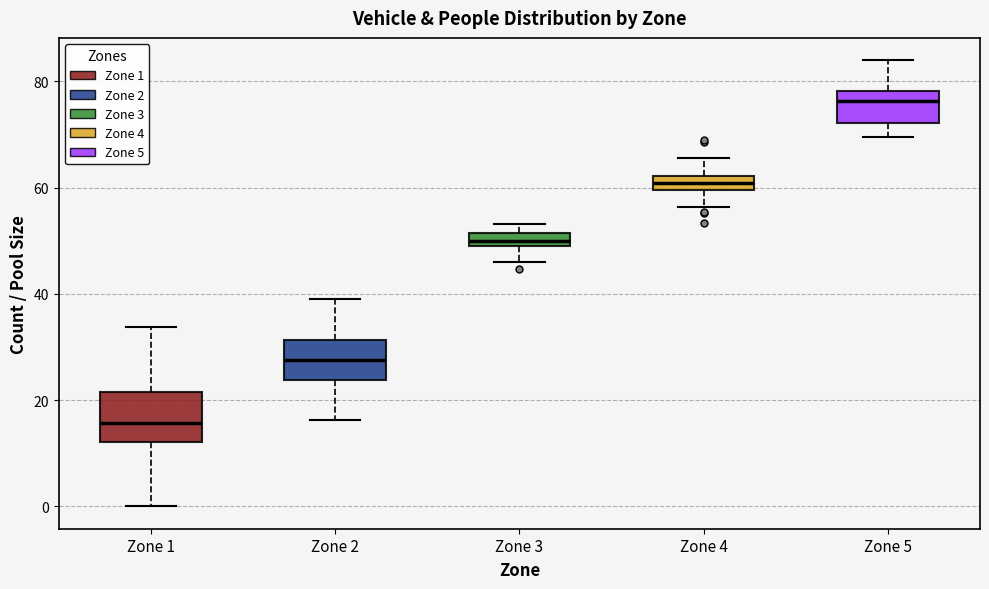

Where does the lower whisker of the box for Zone 2 end on the y-axis? The values are not printed on the chart, so give them approximately, as read against the axis.

16